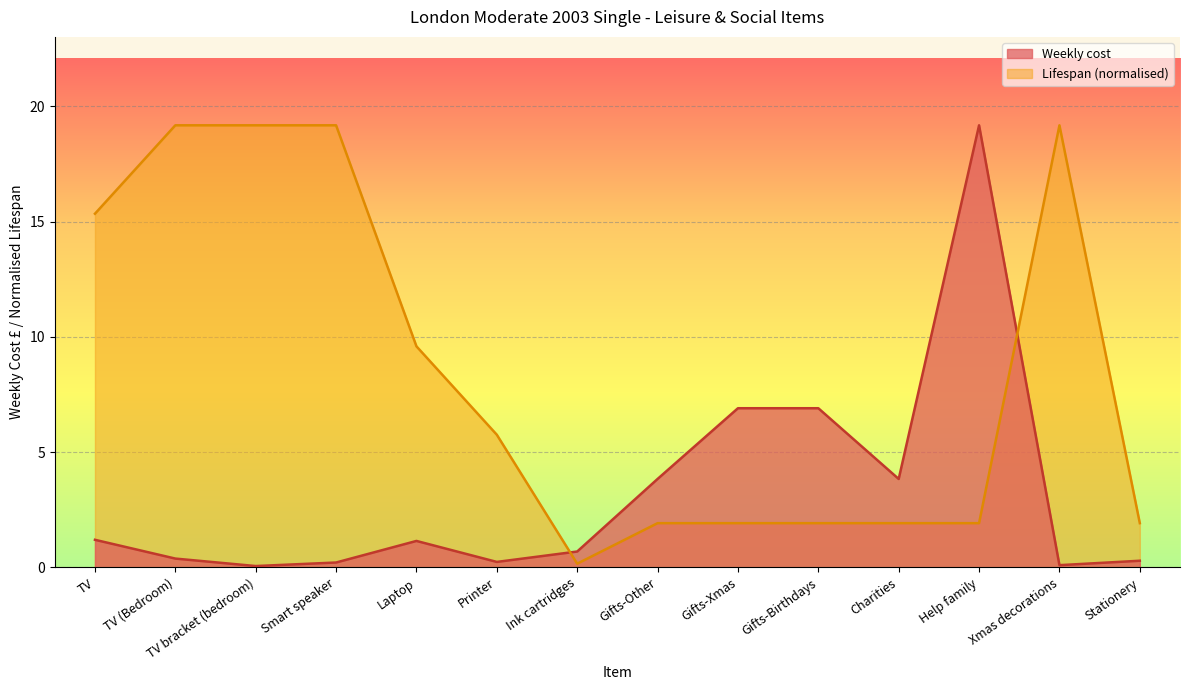

What is the maximum value shown in the chart?

19.2